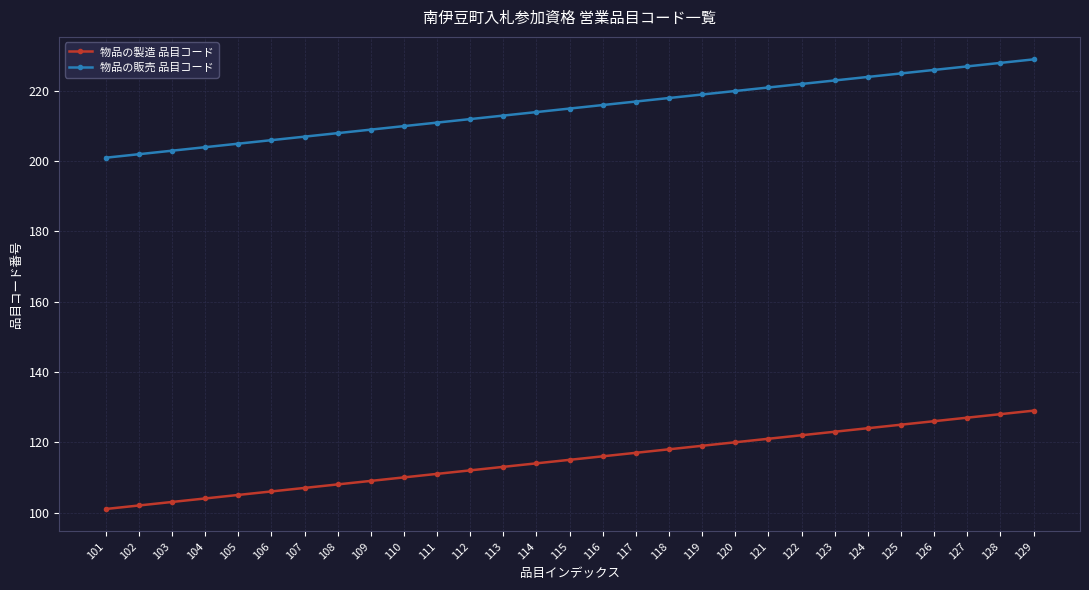

What is the sum of all 物品の販売 品目コード values?

6235